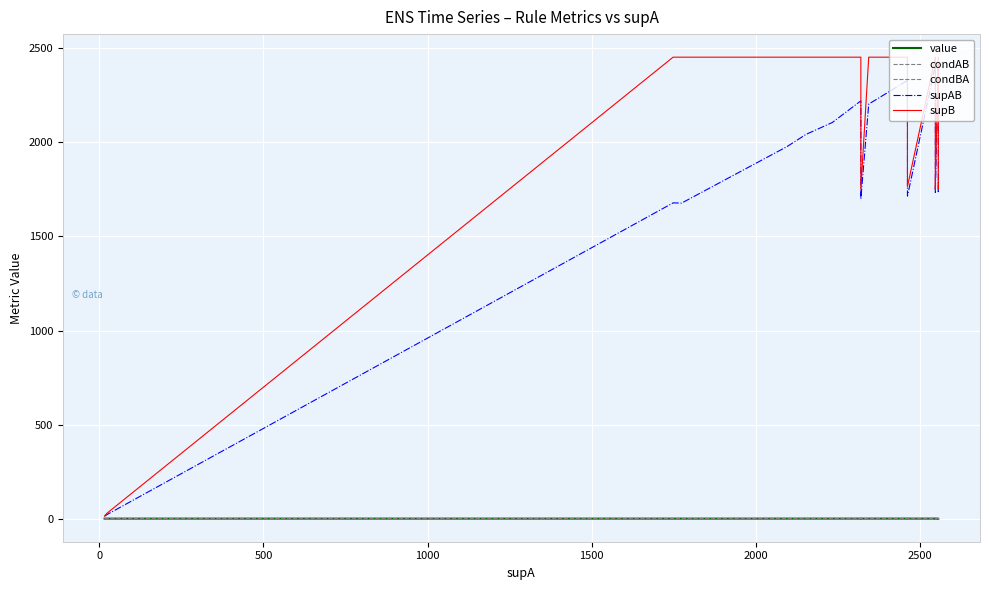

What is the smallest value displayed?

0.7